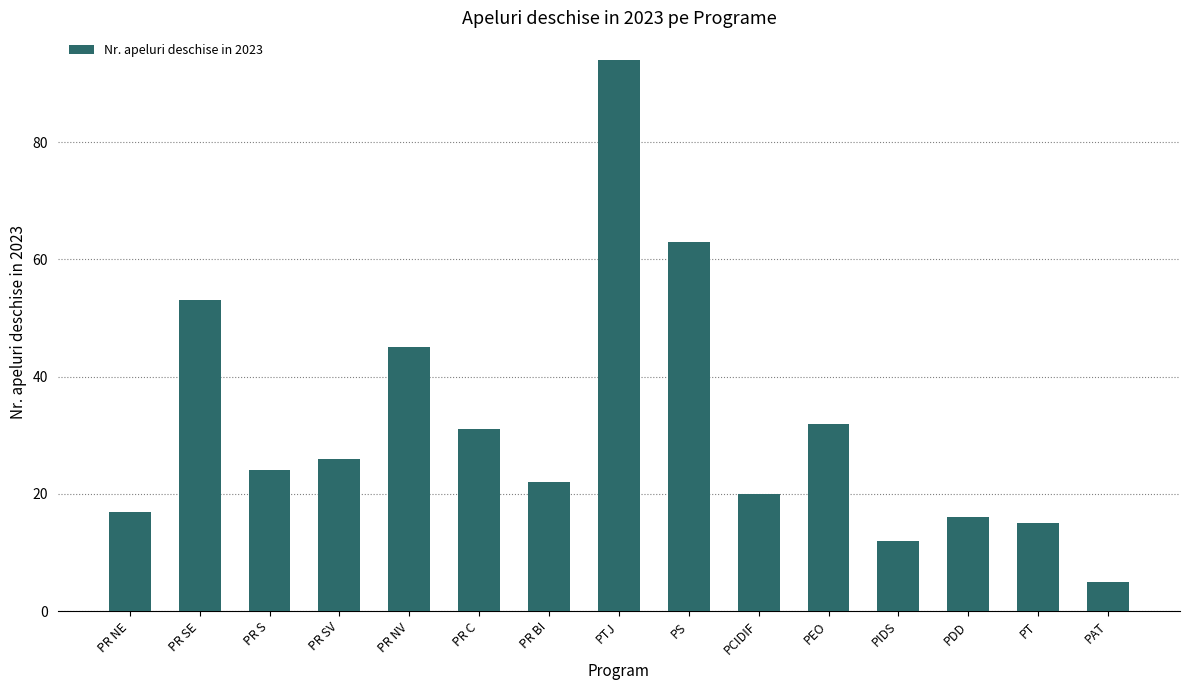

What is the approximate value at PEO, to the nearest 5?

30